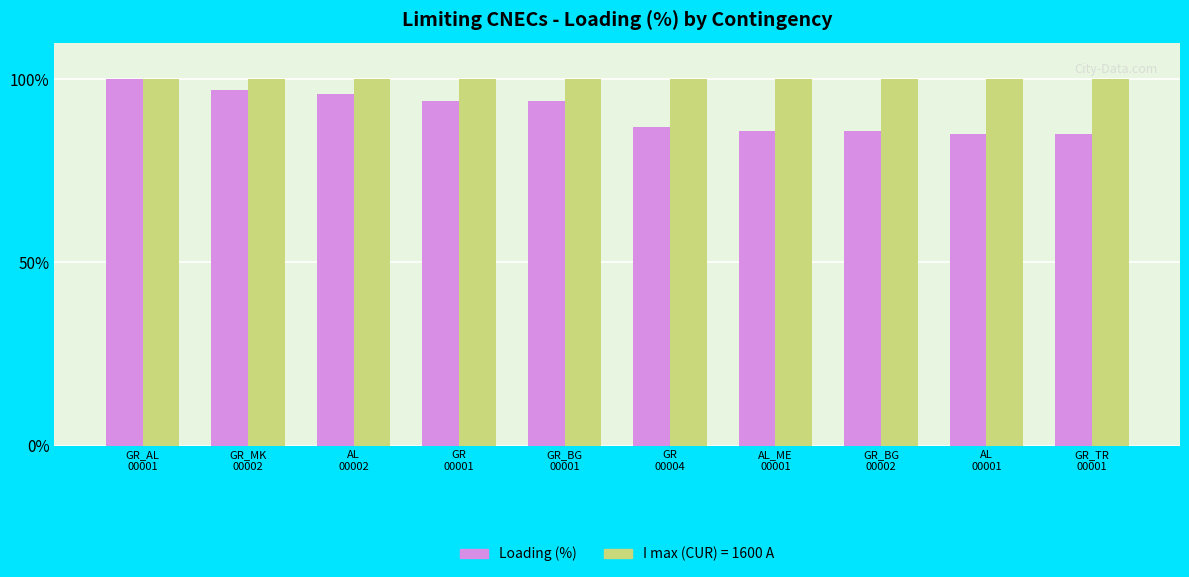

What is the greatest value displayed?

100